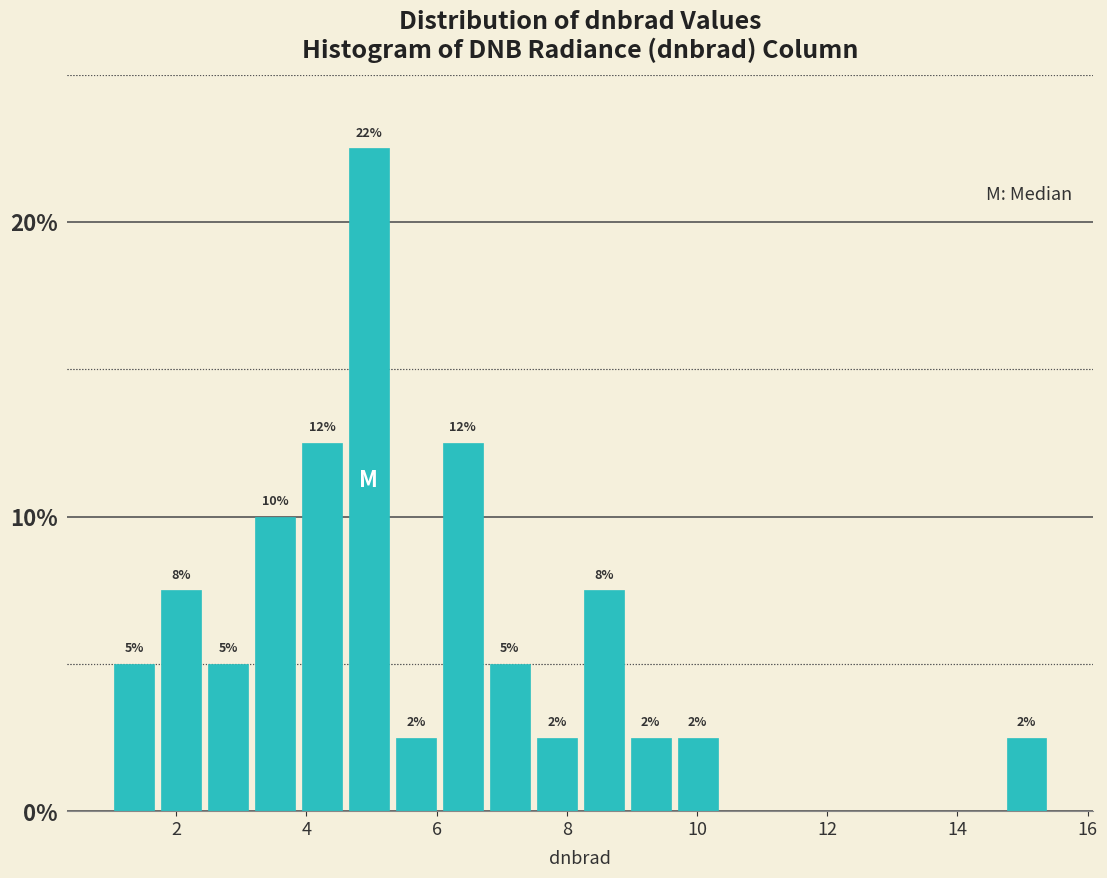

Read against the x-axis, roughly where is the centre of the tallest bar?

5.0